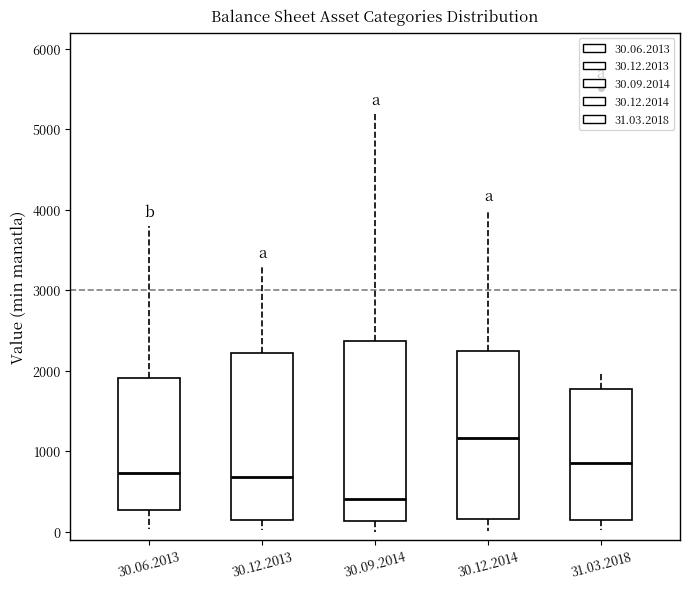

Reading left to right, transcribe this box plot: for each box, give where its median line is, the range the box spans, and where its two whiskers end, as read against the y-axis. The values are not printed on the chart, so give them approximately, as read against the axis.

30.06.2013: median 700, box 300 to 1900, whiskers 0 to 3800
30.12.2013: median 700, box 100 to 2200, whiskers 0 to 3300
30.09.2014: median 400, box 100 to 2400, whiskers 0 to 5200
30.12.2014: median 1200, box 200 to 2200, whiskers 0 to 4000
31.03.2018: median 900, box 100 to 1800, whiskers 0 to 2000